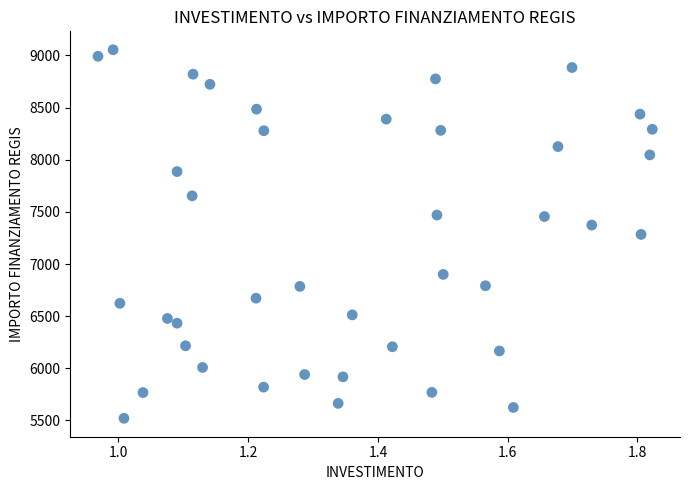

What is the range of X values (max minus min)?

0.9